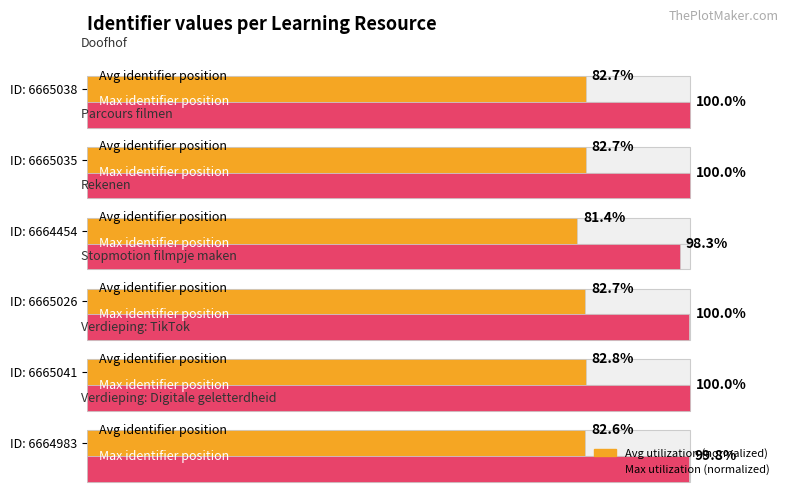

Between ID: 6664983 and ID: 6665035, which series saw the biggest shift?

Max utilization (normalized)